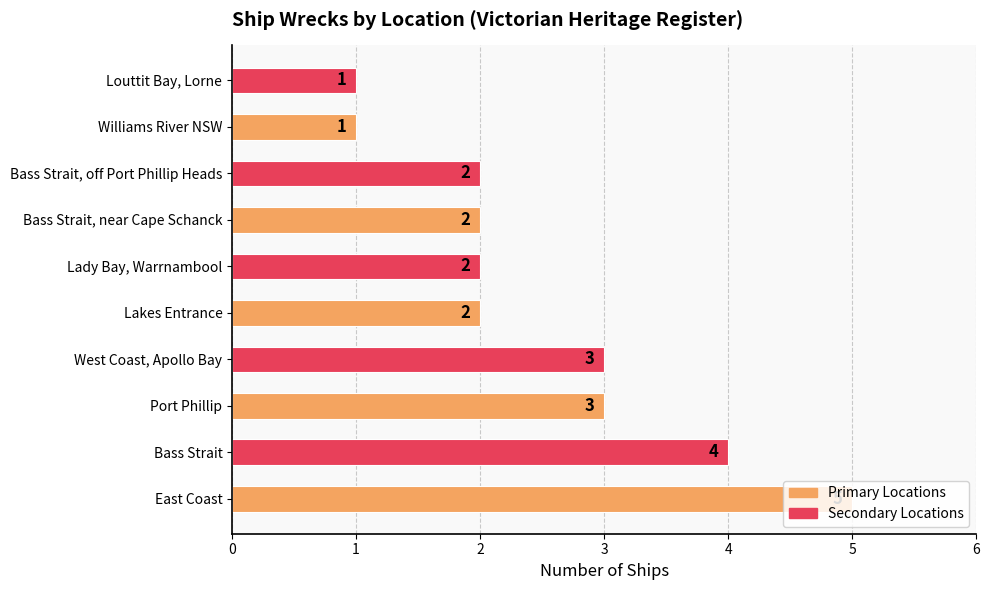

What is the smallest value displayed?

1